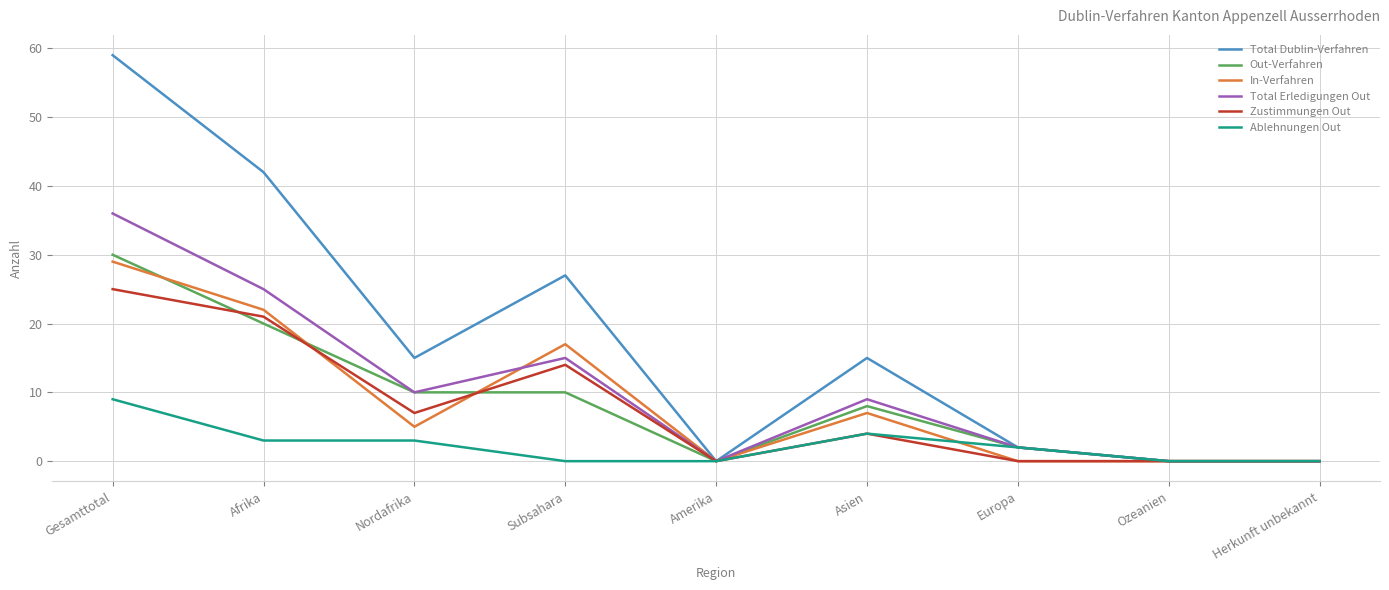

Which series changed the most between Afrika and Europa?

Total Dublin-Verfahren